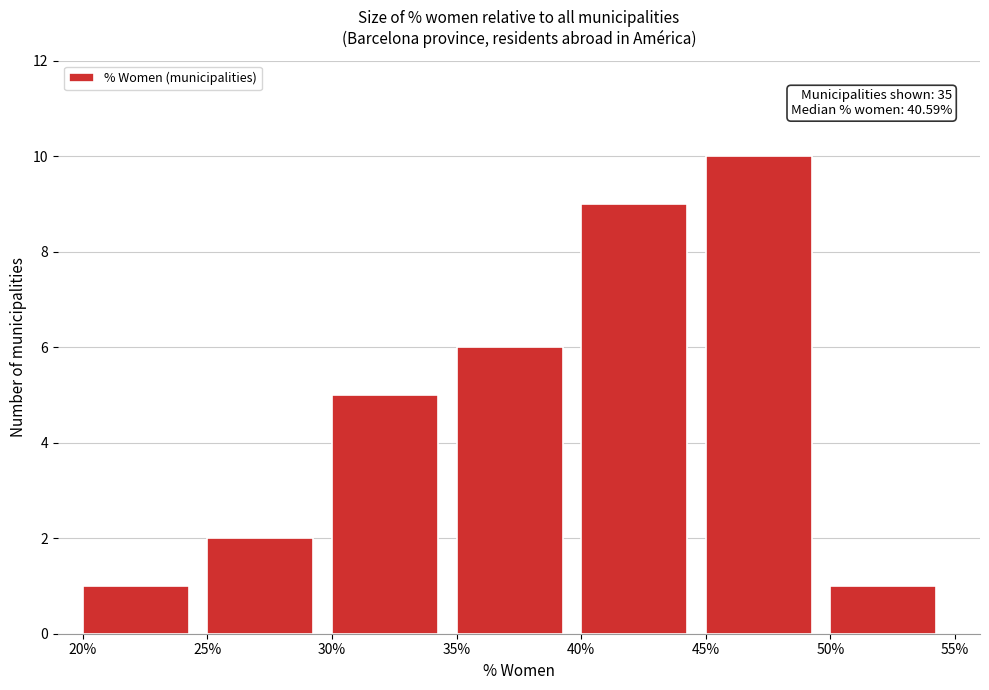

Which range on the x-axis has the tallest bar?

45% to 50%